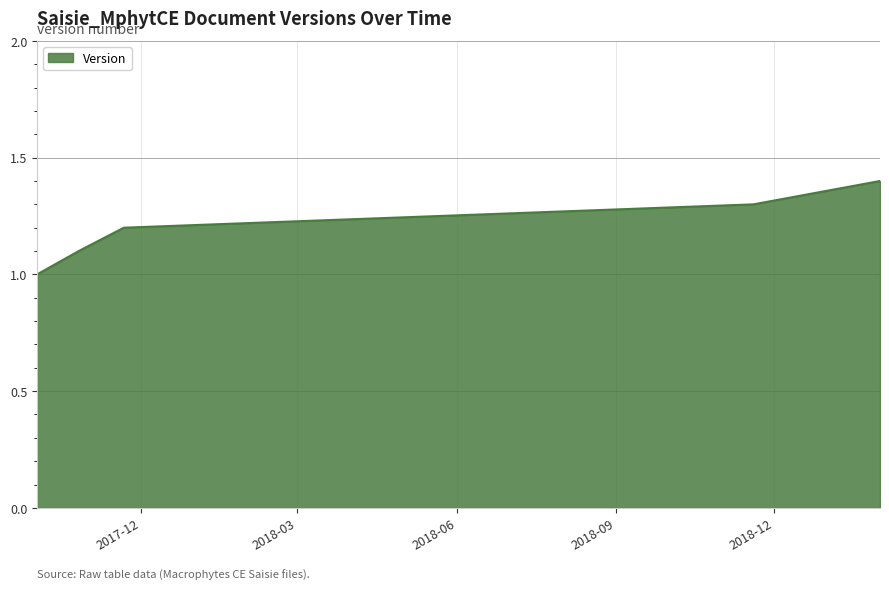

What is the sum of all values?

6.0